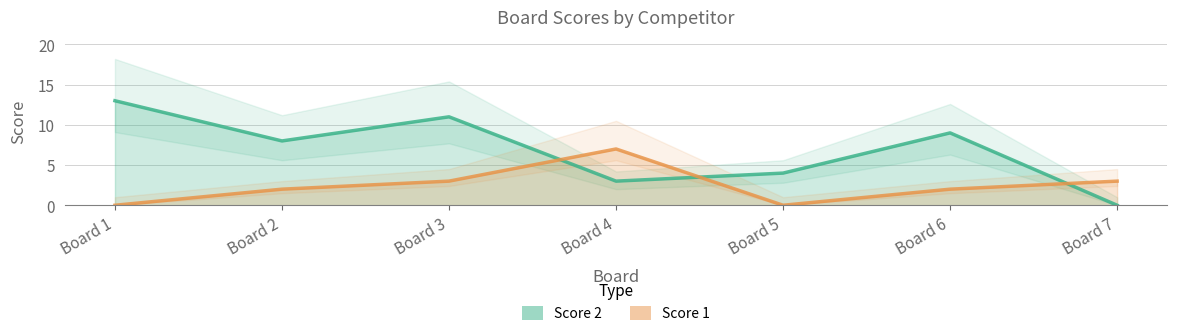

Does the chart display data point markers on the line(s)?

No